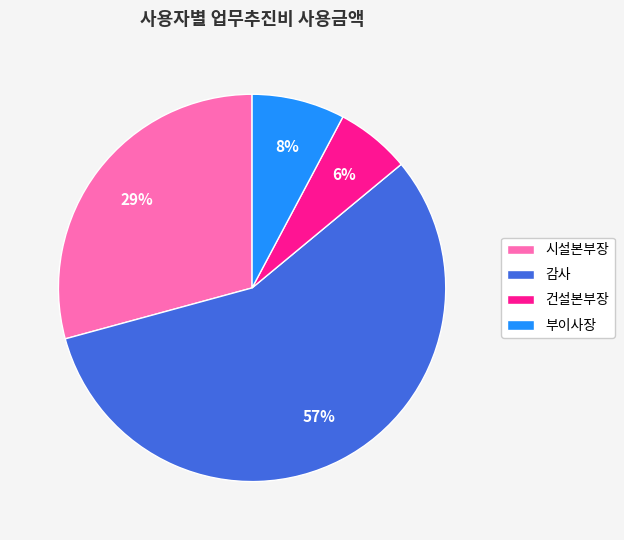

How many segments does this pie chart have?

4